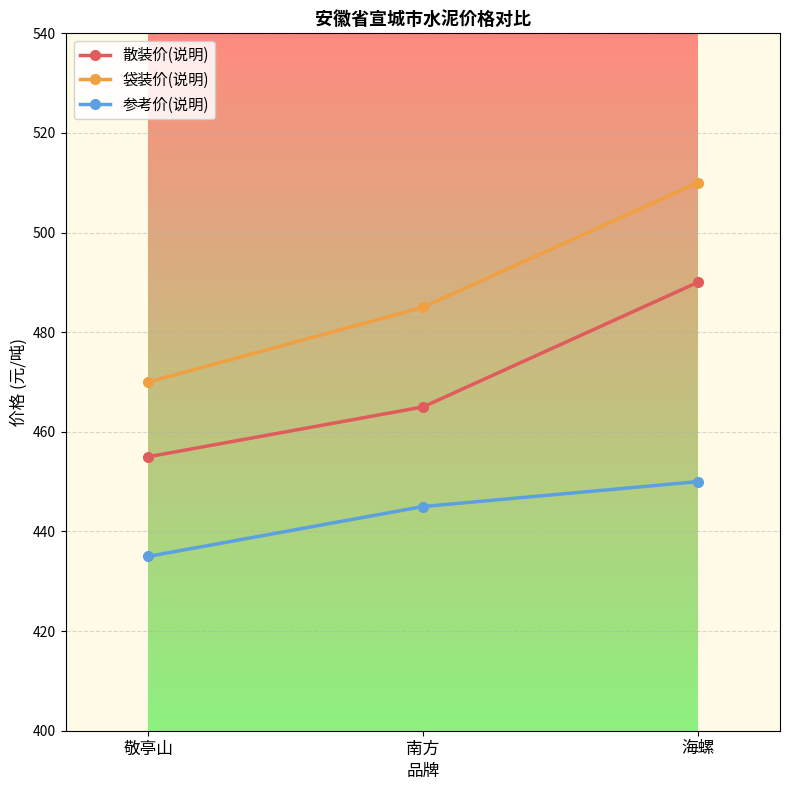

What is the label of the 2nd point from the right?

南方